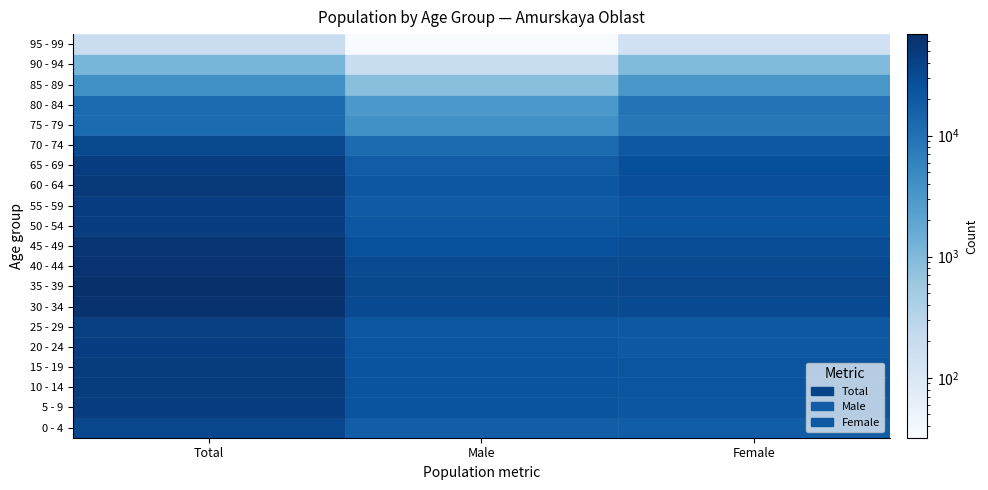

What is the difference between the 55 - 59 values at 1 and 2?

4410